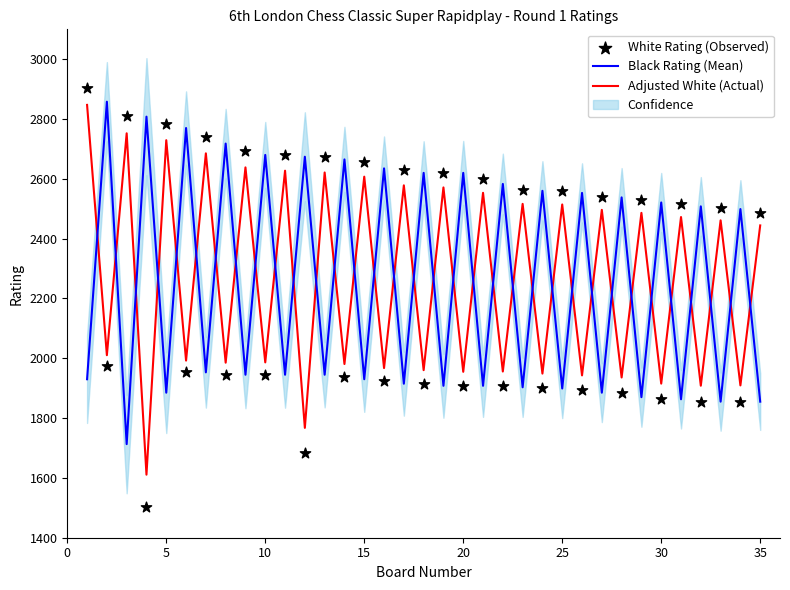

Which series has the widest spread of Y values?

White Rating (Observed)